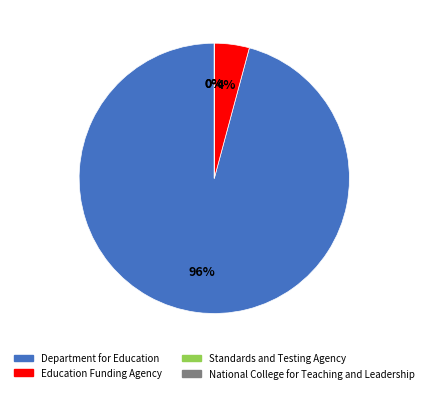

Is it true that National College for Teaching and Leadership is 0% of the pie?

True